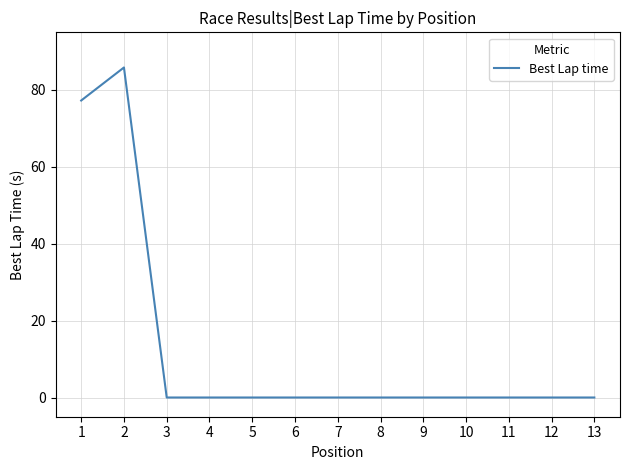

What is the difference between the values at 2 and 8?

85.9